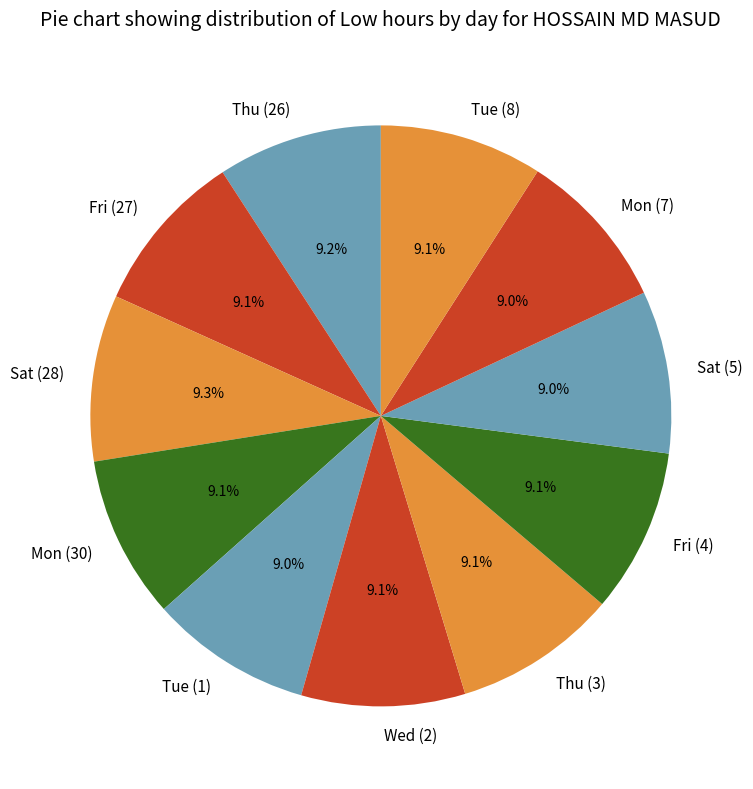

Does Thu (3) represent more than half of the total?

No